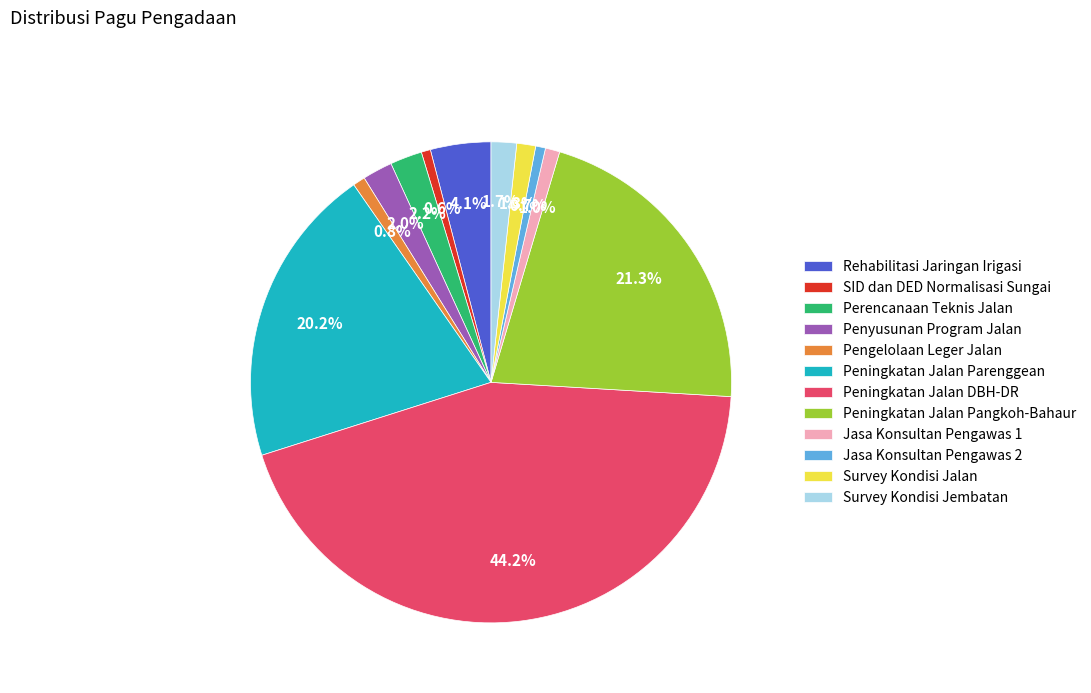

Approximately how many times larger is the value at Jasa Konsultan Pengawas 2 compared to Perencanaan Teknis Jalan?

0.3